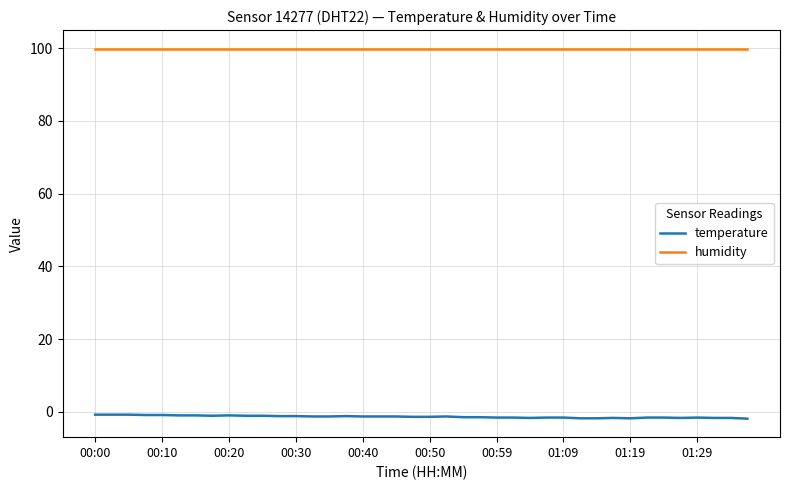

What are all the series names shown in the legend?

temperature, humidity